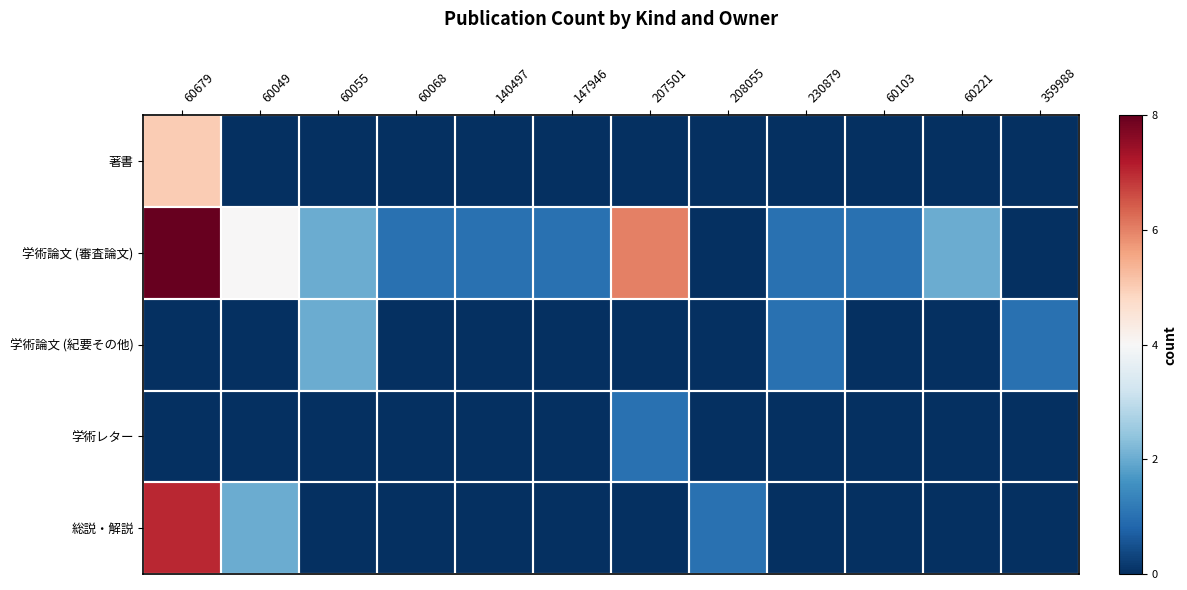

Reading right to left, transcribe all the data shown in this chart.

著書: 359988=0	60221=0	60103=0	230879=0	208055=0	207501=0	147946=0	140497=0	60068=0	60055=0	60049=0	60679=5
学術論文 (審査論文): 359988=0	60221=2	60103=1	230879=1	208055=0	207501=6	147946=1	140497=1	60068=1	60055=2	60049=4	60679=8
学術論文 (紀要その他): 359988=1	60221=0	60103=0	230879=1	208055=0	207501=0	147946=0	140497=0	60068=0	60055=2	60049=0	60679=0
学術レター: 359988=0	60221=0	60103=0	230879=0	208055=0	207501=1	147946=0	140497=0	60068=0	60055=0	60049=0	60679=0
総説・解説: 359988=0	60221=0	60103=0	230879=0	208055=1	207501=0	147946=0	140497=0	60068=0	60055=0	60049=2	60679=7